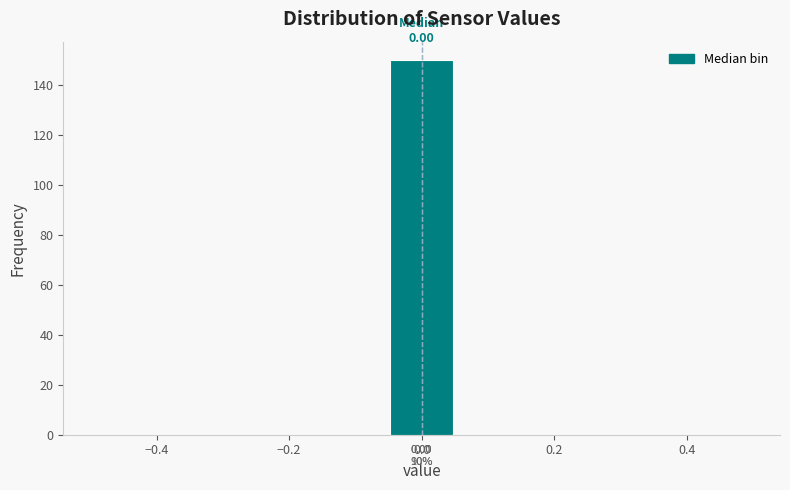

Over which range of the x-axis is the bar tallest?

-0.06 to 0.06